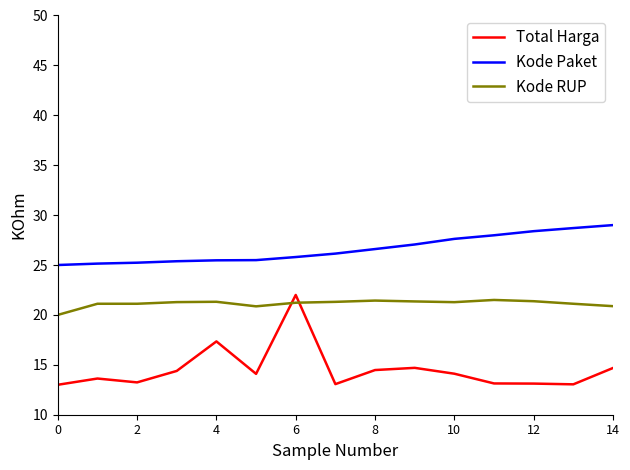

True or false: Kode Paket and Total Harga intersect in this chart.

False